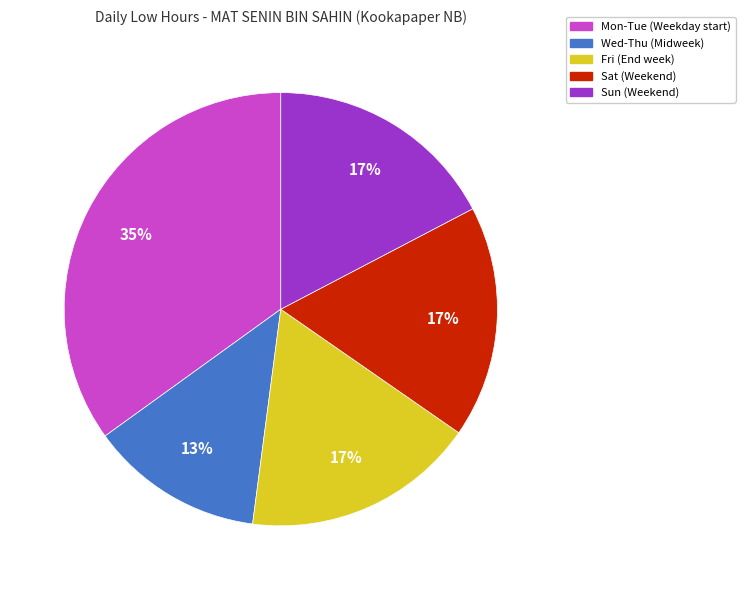

Is there any slice that represents more than half of the pie?

No